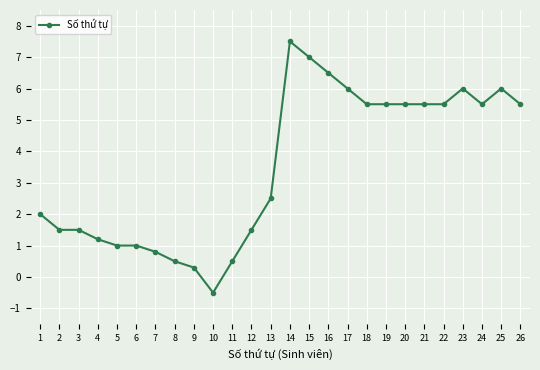

Does the chart display data point markers on the line(s)?

Yes